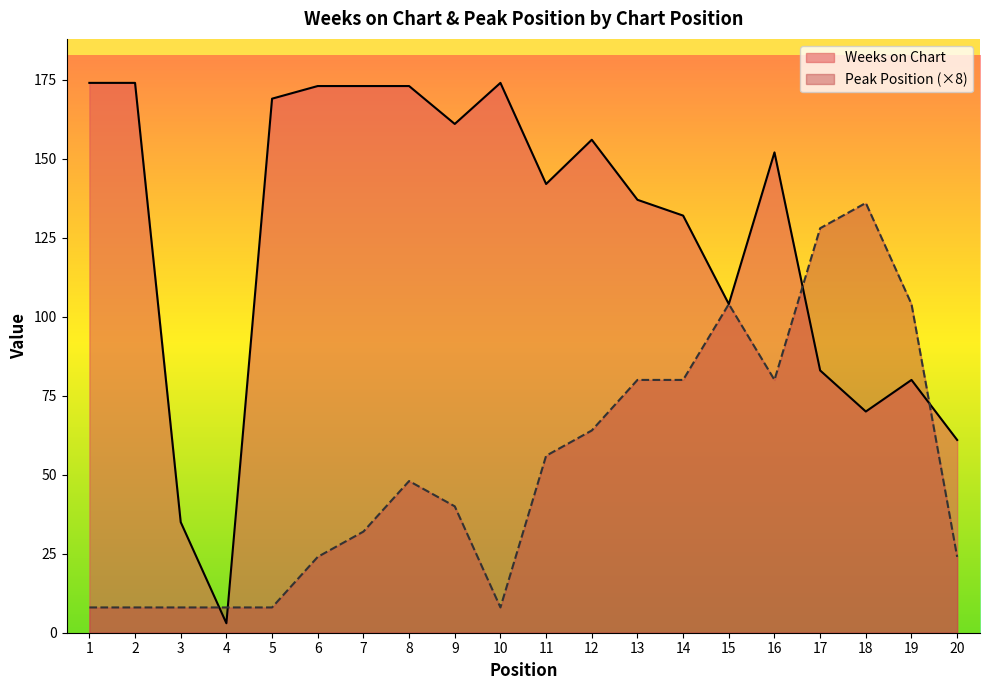

Rank the categories by Weeks on Chart value from lowest to highest.

4, 3, 20, 18, 19, 17, 15, 14, 13, 11, 16, 12, 9, 5, 6, 7, 8, 1, 2, 10